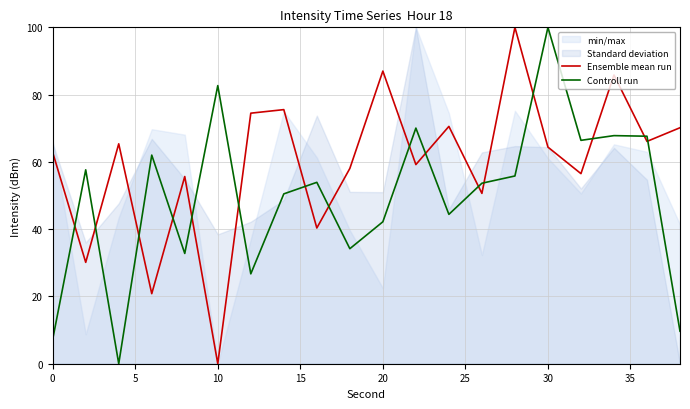

True or false: Ensemble mean run and Controll run cross at least once.

True